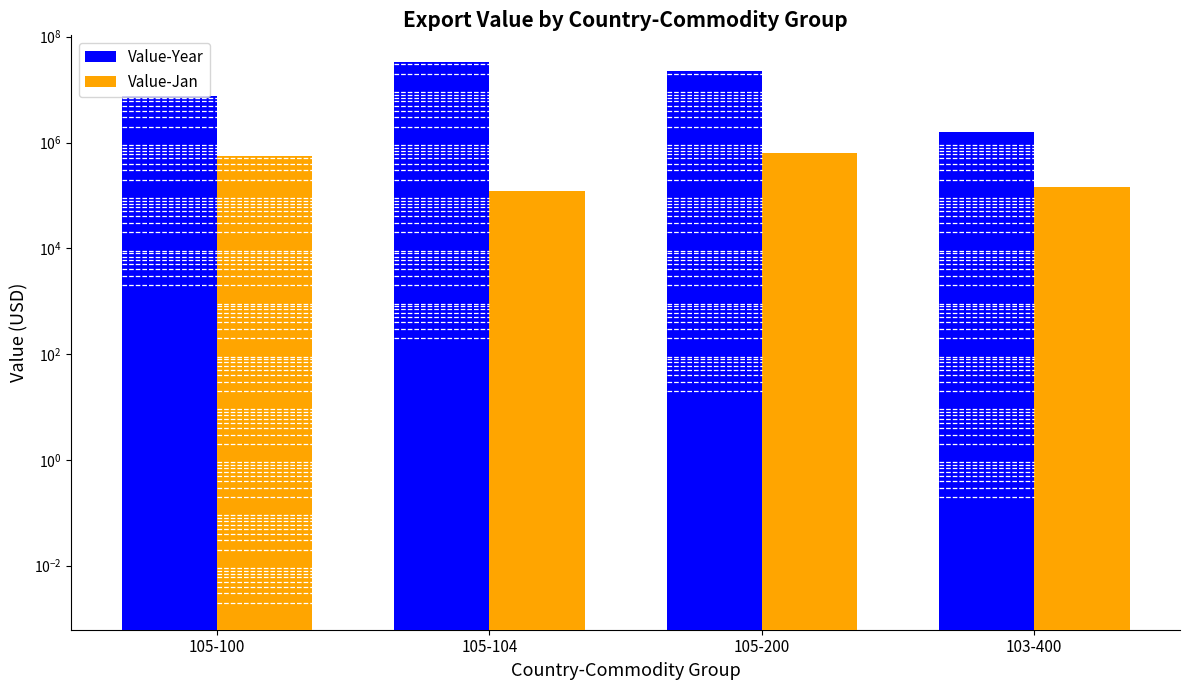

Is it true that Value-Jan equals 647668 at 105-200?

True